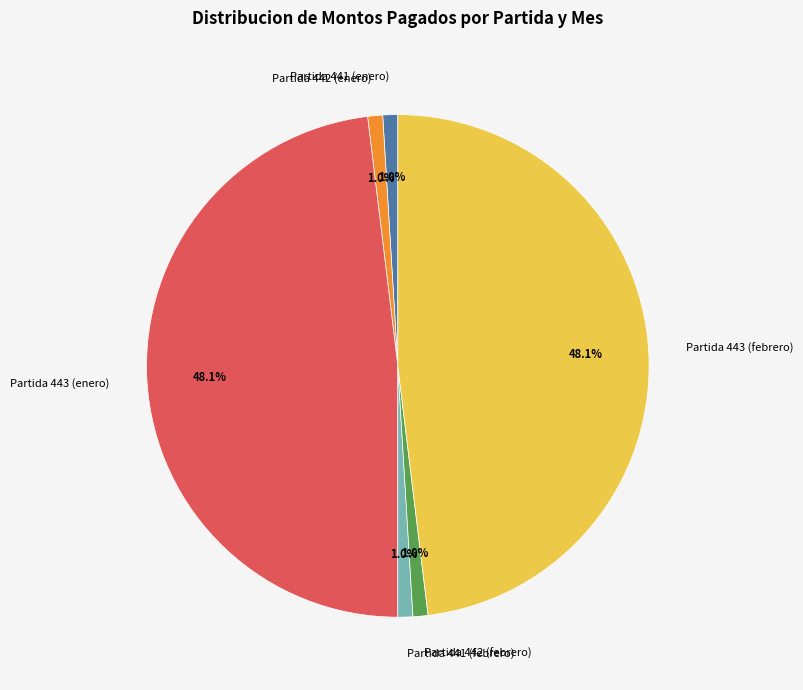

Does Partida 443 (enero) represent more than half of the total?

No